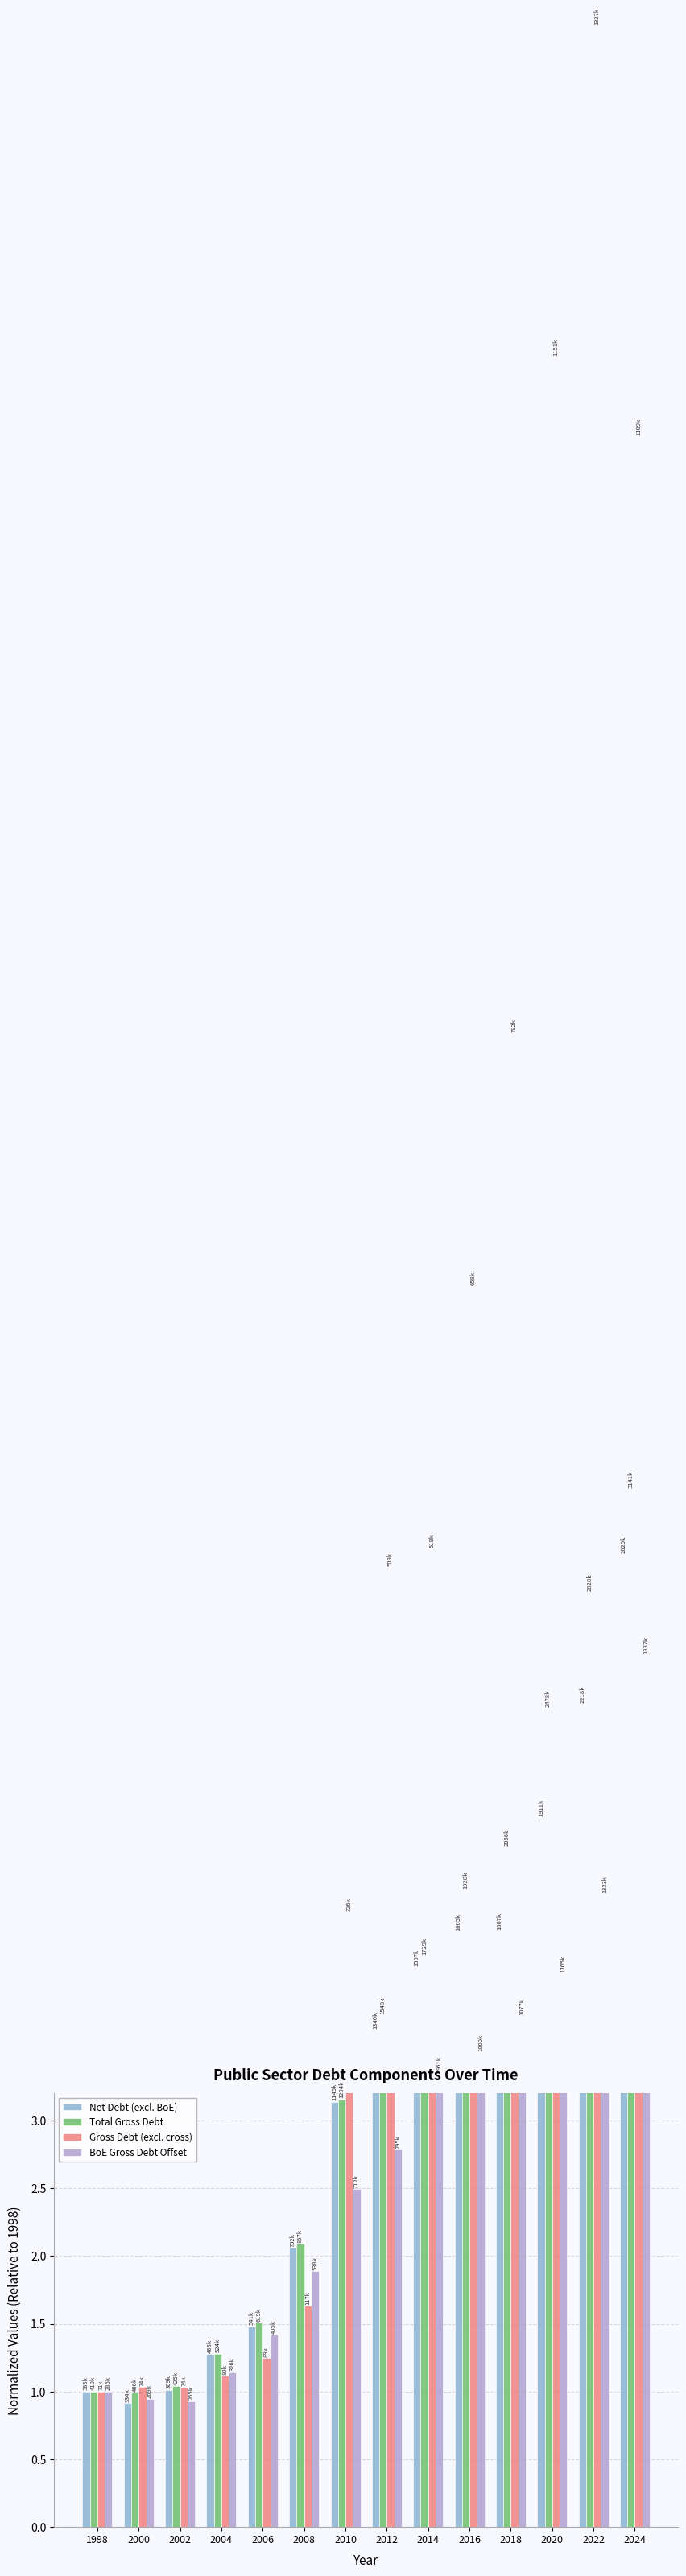

List the series in order of their peak value, lowest first.

BoE Gross Debt Offset, Net Debt (excl. BoE), Total Gross Debt, Gross Debt (excl. cross)